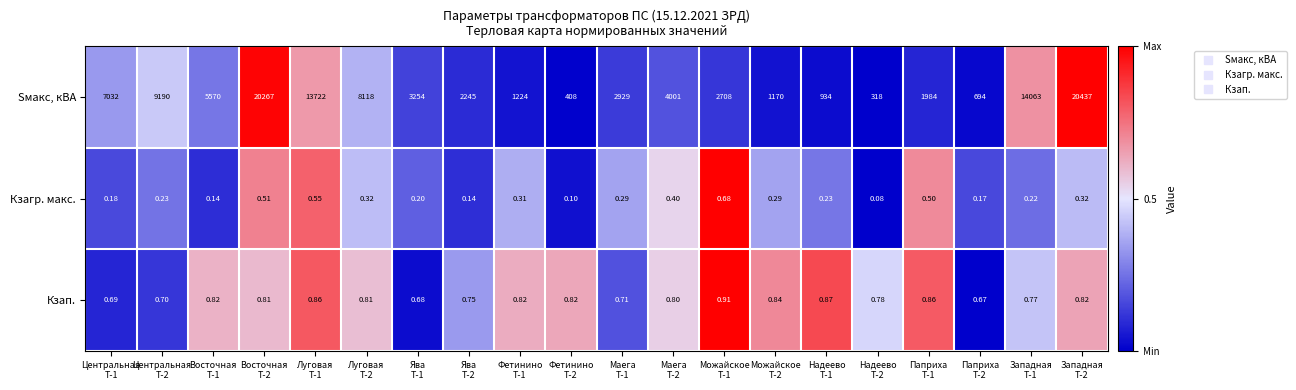

Which series has the largest total across all categories?

Sмакс, кВА